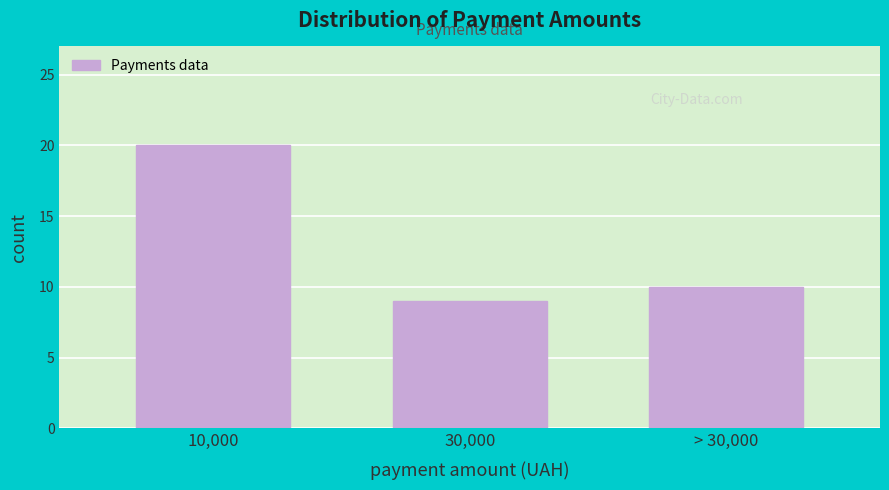

Reading left to right, transcribe all the data shown in this chart.

20	9	10